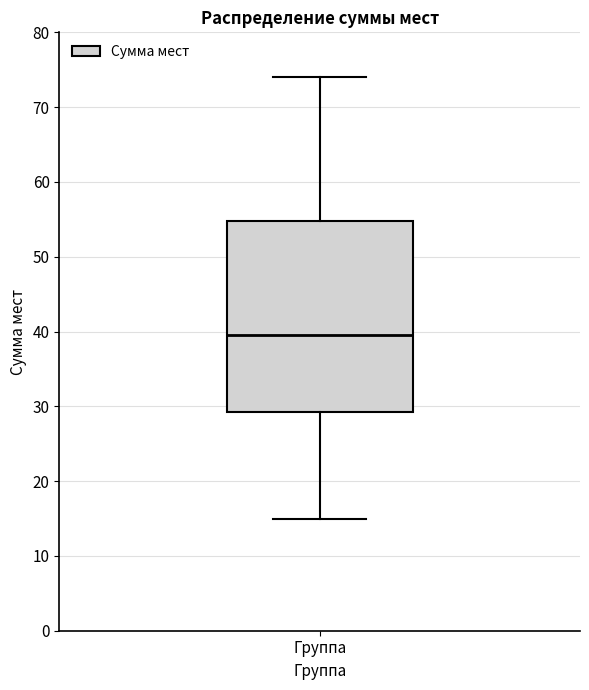

Where does the lower whisker of the box for Группа end on the y-axis? The values are not printed on the chart, so give them approximately, as read against the axis.

15